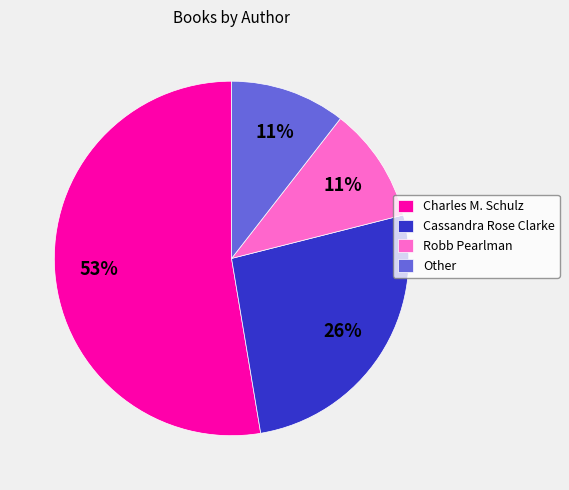

Do Cassandra Rose Clarke and Other together represent more than half of the pie?

No